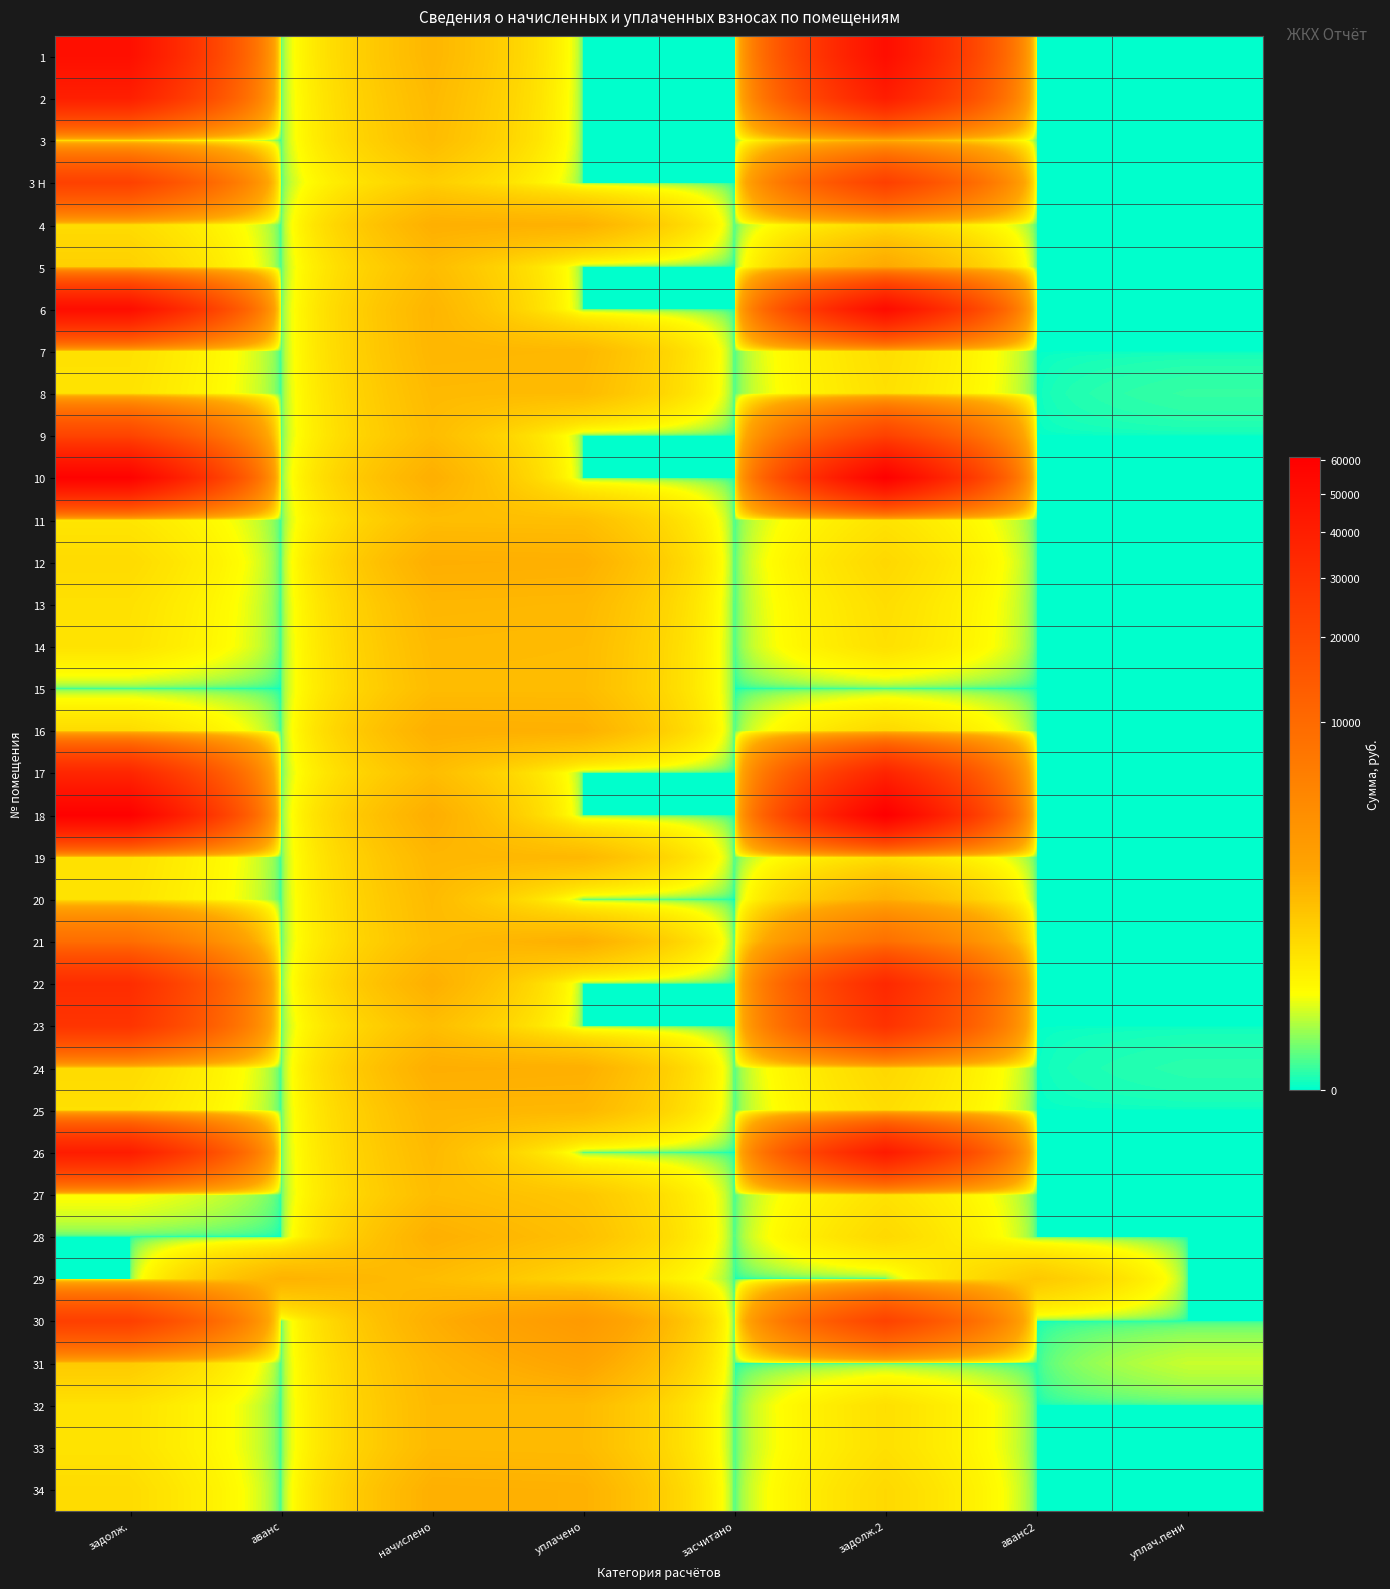

Reading right to left, what are all the values shown in this chart?

1: уплач.пени=0.0	аванс2=0.0	задолж.2=49995.4	засчитано=0.0	уплачено=0.0	начислено=1249.4	аванс=0.0	задолж.=48745.9
2: уплач.пени=0.0	аванс2=0.0	задолж.2=40112.2	засчитано=0.0	уплачено=0.0	начислено=1156.2	аванс=0.0	задолж.=38956.0
3: уплач.пени=0.0	аванс2=0.0	задолж.2=1411.8	засчитано=0.0	уплачено=0.0	начислено=1081.6	аванс=0.0	задолж.=325.0
3 Н: уплач.пени=0.0	аванс2=0.0	задолж.2=23183.4	засчитано=0.0	уплачено=0.0	начислено=668.2	аванс=0.0	задолж.=22515.2
4: уплач.пени=0.0	аванс2=0.0	задолж.2=486.2	засчитано=0.0	уплачено=1412.6	начислено=1460.8	аванс=0.0	задолж.=438.1
5: уплач.пени=0.0	аванс2=0.0	задолж.2=1714.0	засчитано=0.0	уплачено=0.0	начислено=1062.9	аванс=0.0	задолж.=638.9
6: уплач.пени=0.0	аванс2=0.0	задолж.2=51488.5	засчитано=0.0	уплачено=0.0	начислено=1286.7	аванс=0.0	задолж.=50201.8
7: уплач.пени=0.0	аванс2=0.0	задолж.2=414.0	засчитано=0.0	уплачено=1202.0	начислено=1243.2	аванс=0.0	задолж.=372.7
8: уплач.пени=0.7	аванс2=0.0	задолж.2=382.3	засчитано=0.0	уплачено=1109.2	начислено=1146.8	аванс=0.0	задолж.=344.6
9: уплач.пени=0.0	аванс2=0.0	задолж.2=22285.0	засчитано=0.0	уплачено=0.0	начислено=1062.9	аванс=0.0	задолж.=21222.0
10: уплач.пени=0.0	аванс2=0.0	задолж.2=59572.5	засчитано=0.0	уплачено=0.0	начислено=1488.7	аванс=0.0	задолж.=58083.8
11: уплач.пени=0.0	аванс2=0.0	задолж.2=346.0	засчитано=0.0	уплачено=1004.0	начислено=1038.1	аванс=0.0	задолж.=312.0
12: уплач.пени=0.0	аванс2=0.0	задолж.2=503.5	засчитано=0.0	уплачено=1460.9	начислено=1510.5	аванс=0.0	задолж.=453.9
13: уплач.пени=0.0	аванс2=0.0	задолж.2=413.4	засчитано=0.0	уплачено=1199.6	начислено=1240.1	аванс=0.0	задолж.=372.7
14: уплач.пени=0.0	аванс2=0.0	задолж.2=382.3	засчитано=0.0	уплачено=1109.2	начислено=1146.8	аванс=0.0	задолж.=344.6
15: уплач.пени=0.0	аванс2=0.0	задолж.2=0.0	засчитано=0.0	уплачено=1081.6	начислено=1081.6	аванс=0.0	задолж.=0.0
16: уплач.пени=0.0	аванс2=0.0	задолж.2=493.1	засчитано=0.0	уплачено=1430.9	начислено=1479.4	аванс=0.0	задолж.=444.6
17: уплач.пени=0.0	аванс2=0.0	задолж.2=36202.1	засчитано=0.0	уплачено=0.0	начислено=1053.6	аванс=0.0	задолж.=35148.5
18: уплач.пени=0.0	аванс2=0.0	задолж.2=60940.2	засчитано=0.0	уплачено=0.0	начислено=1522.9	аванс=0.0	задолж.=59417.3
19: уплач.пени=0.0	аванс2=0.0	задолж.2=412.3	засчитано=0.0	уплачено=1196.4	начислено=1237.0	аванс=0.0	задолж.=371.7
20: уплач.пени=0.0	аванс2=0.0	задолж.2=1474.2	засчитано=0.0	уплачено=0.0	начислено=1128.2	аванс=0.0	задолж.=340.6
21: уплач.пени=0.0	аванс2=0.0	задолж.2=8755.5	засчитано=0.0	уплачено=1500.0	начислено=1072.3	аванс=0.0	задолж.=9183.3
22: уплач.пени=0.0	аванс2=0.0	задолж.2=33883.7	засчитано=0.0	уплачено=0.0	начислено=1482.5	аванс=0.0	задолж.=31675.6
23: уплач.пени=0.0	аванс2=0.0	задолж.2=29016.7	засчитано=0.0	уплачено=0.0	начислено=1031.8	аванс=0.0	задолж.=27984.8
24: уплач.пени=0.3	аванс2=0.0	задолж.2=505.6	засчитано=0.0	уплачено=1466.9	начислено=1516.7	аванс=0.0	задолж.=455.8
25: уплач.пени=0.0	аванс2=0.0	задолж.2=420.6	засчитано=0.0	уплачено=1220.4	начислено=1261.9	аванс=0.0	задолж.=379.2
26: уплач.пени=0.0	аванс2=0.0	задолж.2=41540.2	засчитано=0.0	уплачено=0.0	начислено=1153.1	аванс=0.0	задолж.=40387.1
27: уплач.пени=0.0	аванс2=0.0	задолж.2=355.4	засчитано=0.0	уплачено=831.1	начислено=1066.0	аванс=0.0	задолж.=120.4
28: уплач.пени=0.0	аванс2=0.0	задолж.2=488.0	засчитано=0.0	уплачено=975.9	начислено=1463.9	аванс=0.0	задолж.=0.0
29: уплач.пени=0.0	аванс2=799.3	задолж.2=0.0	засчитано=0.0	уплачено=500.0	начислено=1072.3	аванс=1371.5	задолж.=0.0
30: уплач.пени=0.0	аванс2=0.0	задолж.2=22004.8	засчитано=0.0	уплачено=2700.0	начислено=1501.2	аванс=0.0	задолж.=23203.6
31: уплач.пени=50.5	аванс2=0.2	задолж.2=0.0	засчитано=0.0	уплачено=1942.1	начислено=1243.2	аванс=0.0	задолж.=749.0
32: уплач.пени=0.0	аванс2=0.0	задолж.2=386.4	засчитано=0.0	уплачено=1121.2	начислено=1159.3	аванс=0.0	задолж.=348.4
33: уплач.пени=0.0	аванс2=0.0	задолж.2=383.3	засчитано=0.0	уплачено=1112.2	начислено=1150.0	аванс=0.0	задолж.=345.6
34: уплач.пени=0.0	аванс2=0.0	задолж.2=489.0	засчитано=0.0	уплачено=1418.8	начислено=1467.0	аванс=0.0	задолж.=440.9